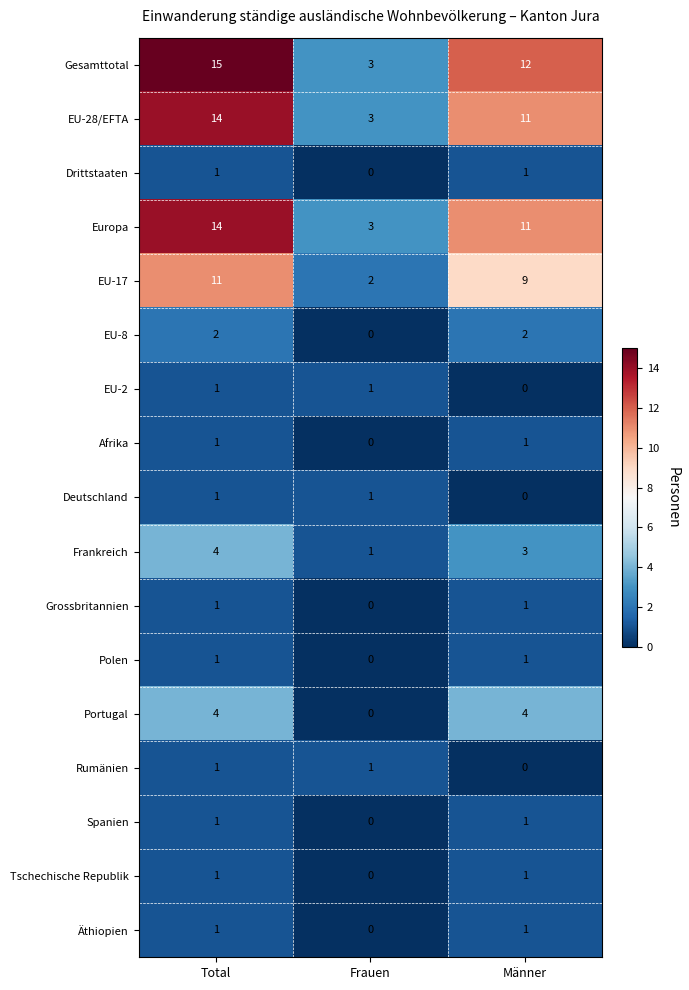

Rank the categories by Frankreich value from lowest to highest.

Frauen, Männer, Total